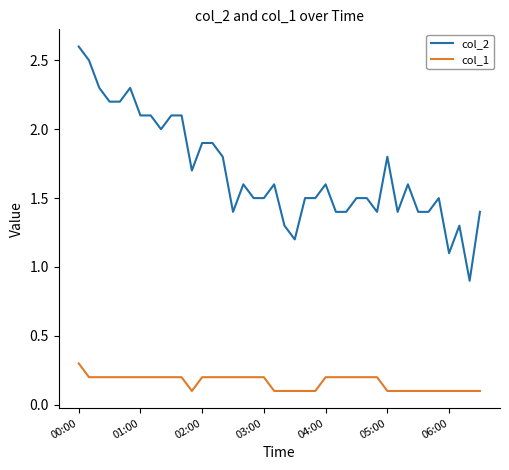

Which series has the largest total across all categories?

col_2